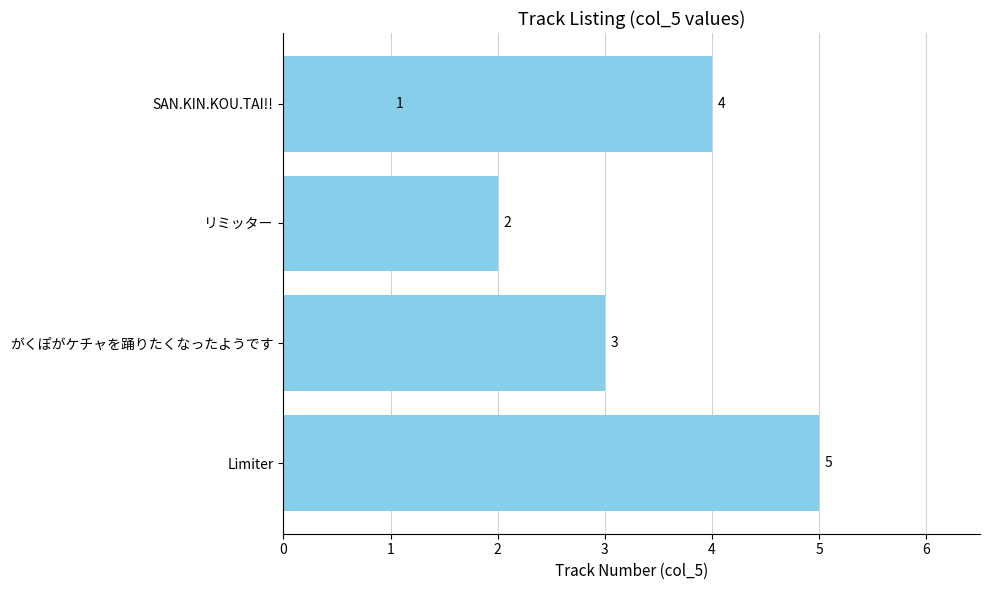

True or false: the data shows 3 at がくぽがケチャを踊りたくなったようです.

True